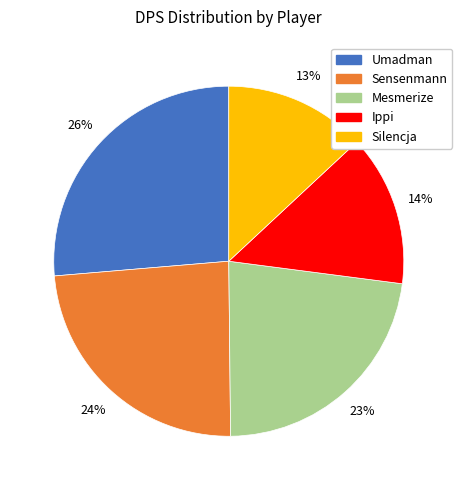

Rank the categories by value from lowest to highest.

Silencja, Ippi, Mesmerize, Sensenmann, Umadman